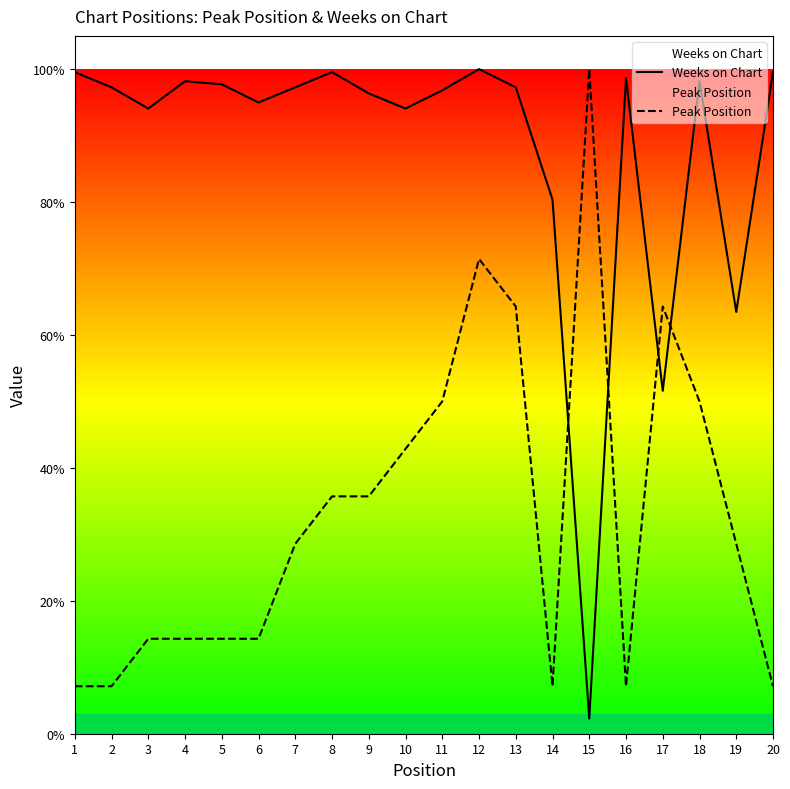

Does the chart display data point markers on the line(s)?

No